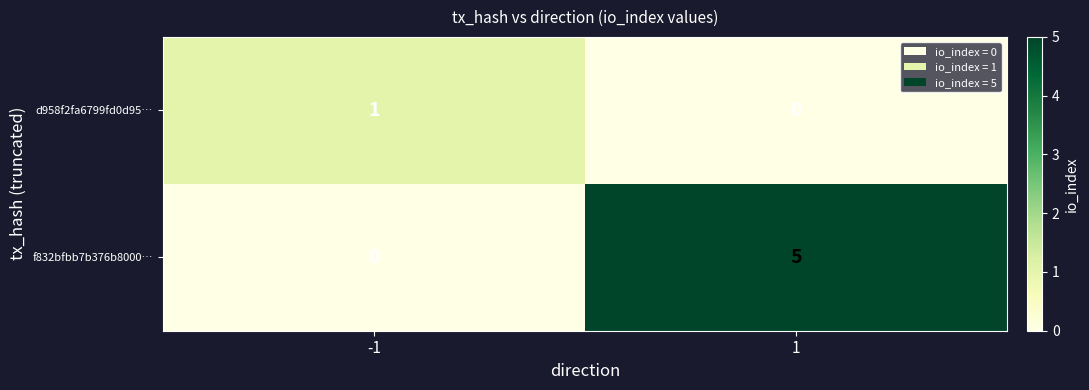

What is the difference between the highest and lowest values at 1?

5